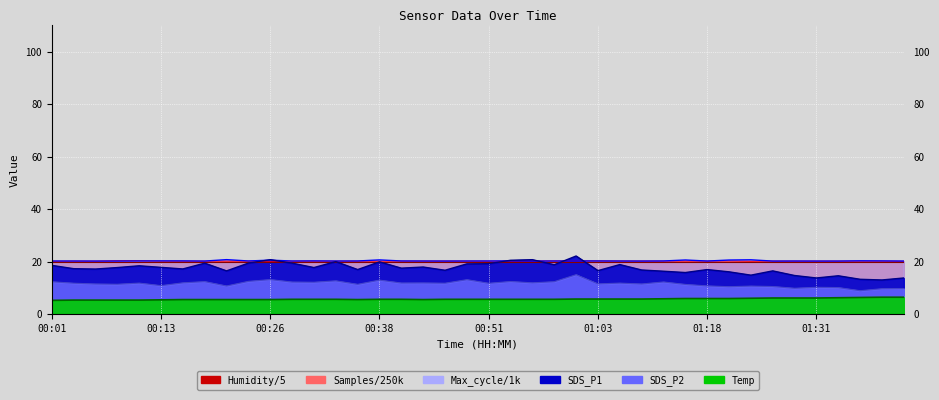

What is the difference between the second highest and minimum values in the Temp series?

1.2